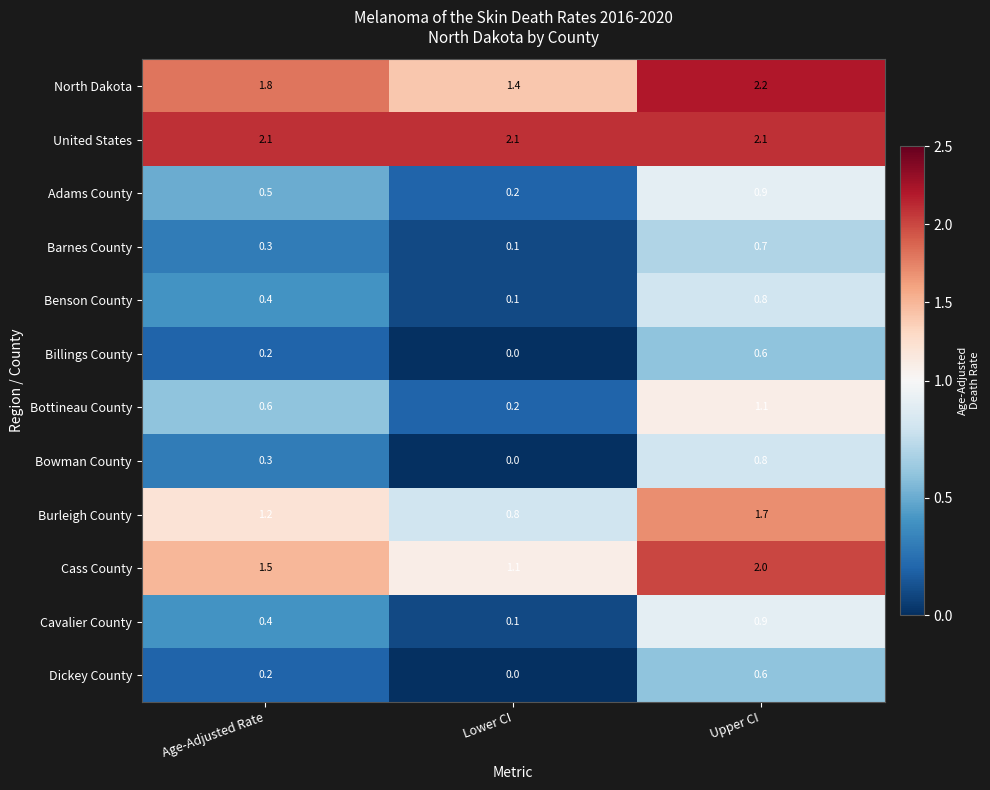

At which label does Burleigh County first exceed 1?

Age-Adjusted Rate